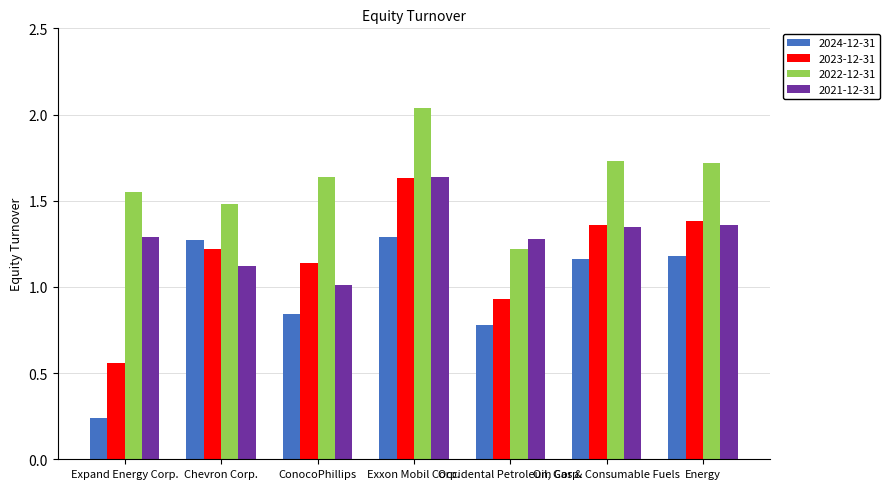

What is the sum of all 2021-12-31 values?

9.1